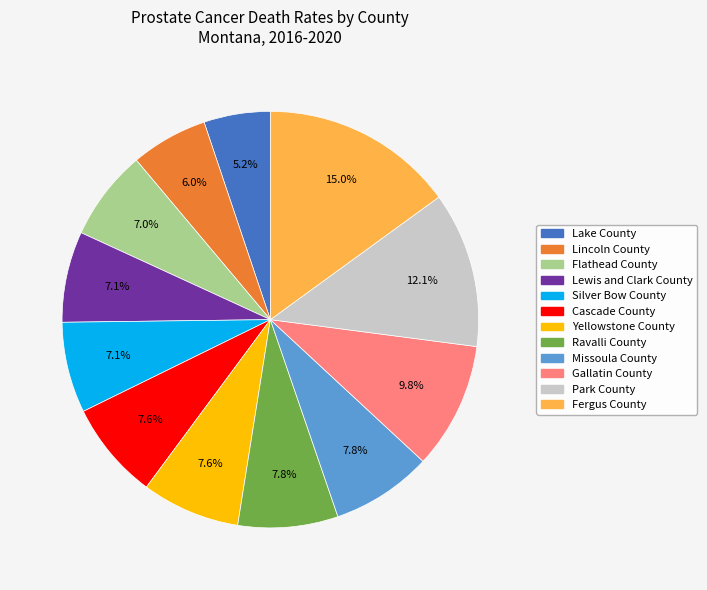

What is the total percentage of Flathead County and Ravalli County?

14.8%